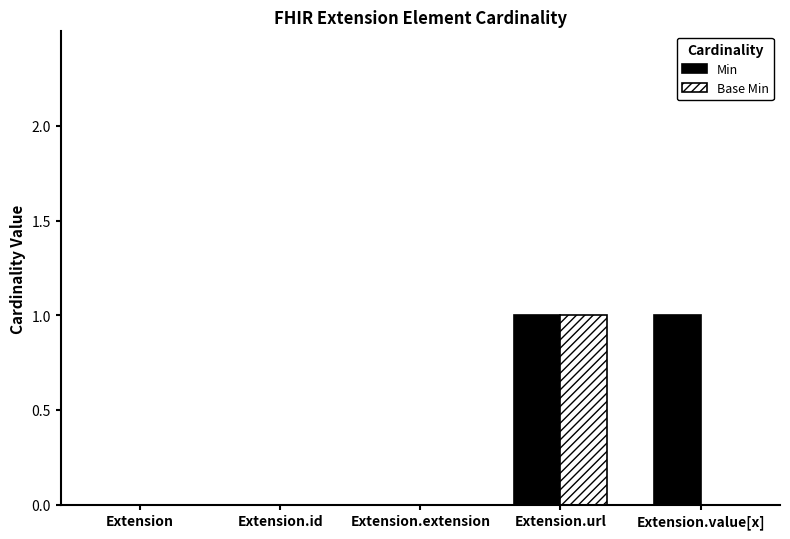

At which category is the sum across all series the highest?

Extension.url